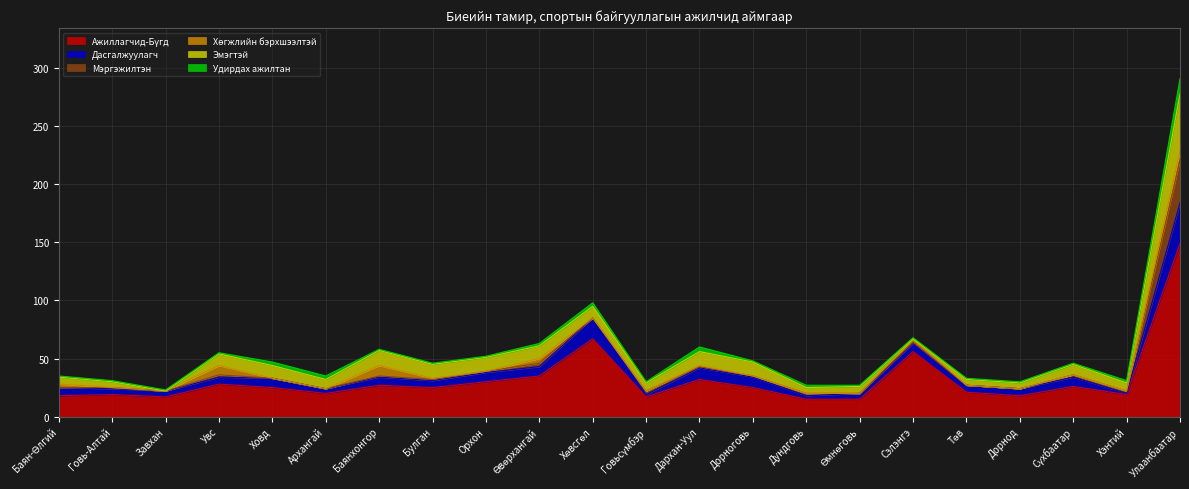

In Эмэгтэй, how many points are lower than both neighbors (excluding endpoints)?

6